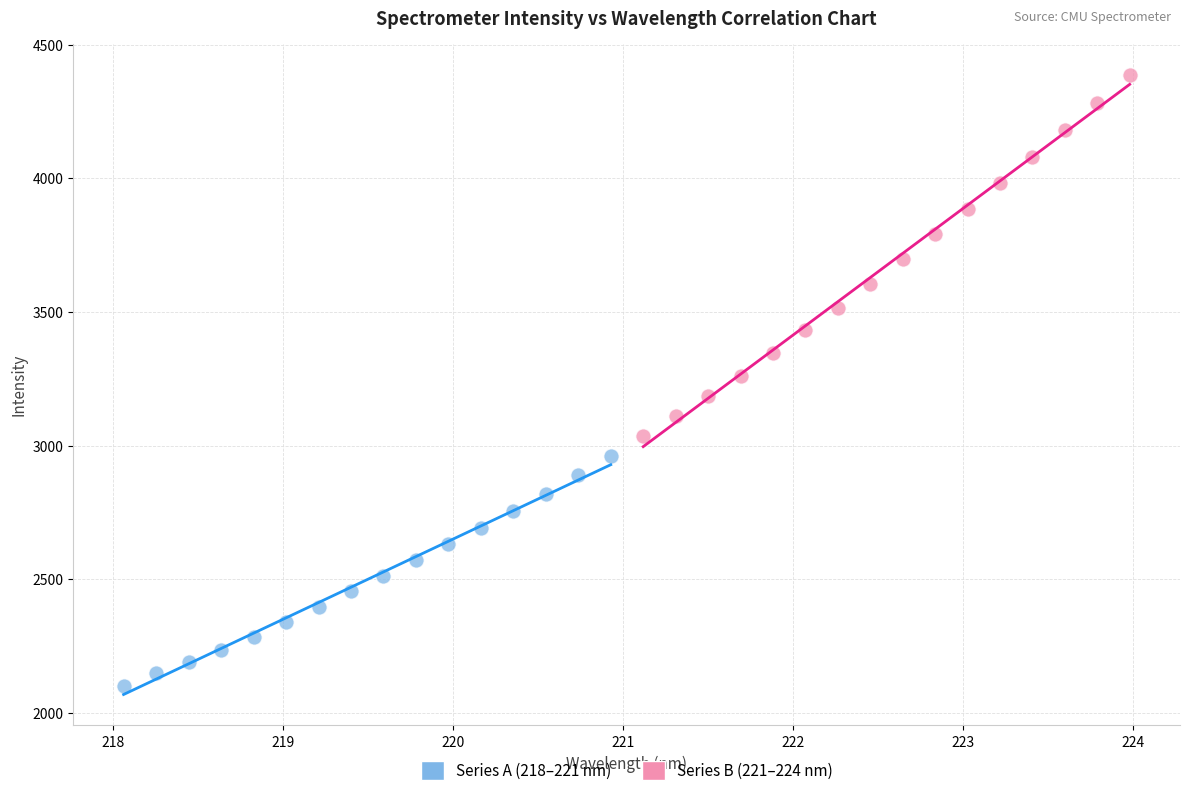

Which series reaches the maximum Y coordinate?

Series B (221–224 nm)